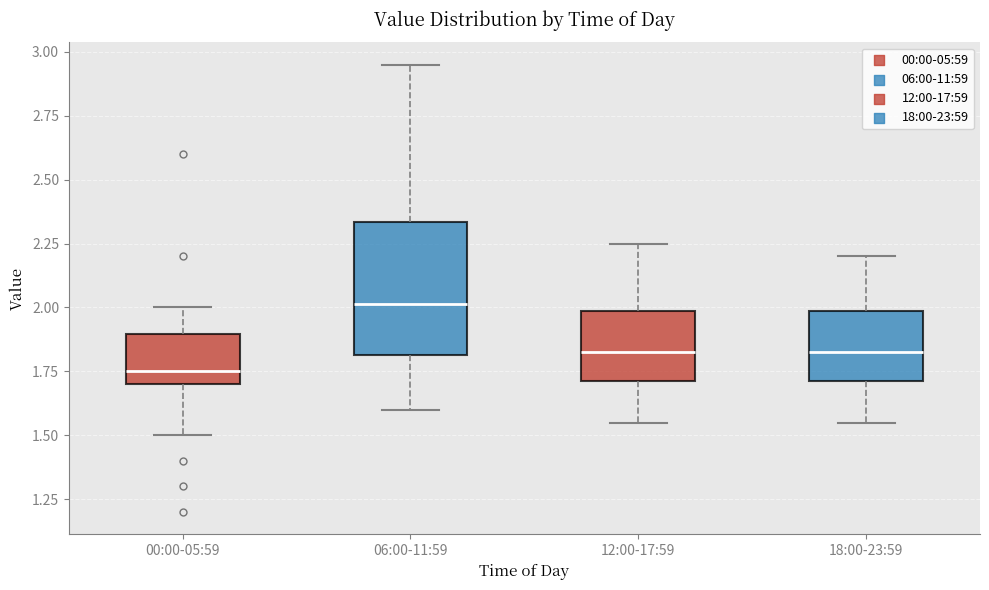

Comparing the boxes themselves (not the whiskers), which one is the tallest?

06:00-11:59